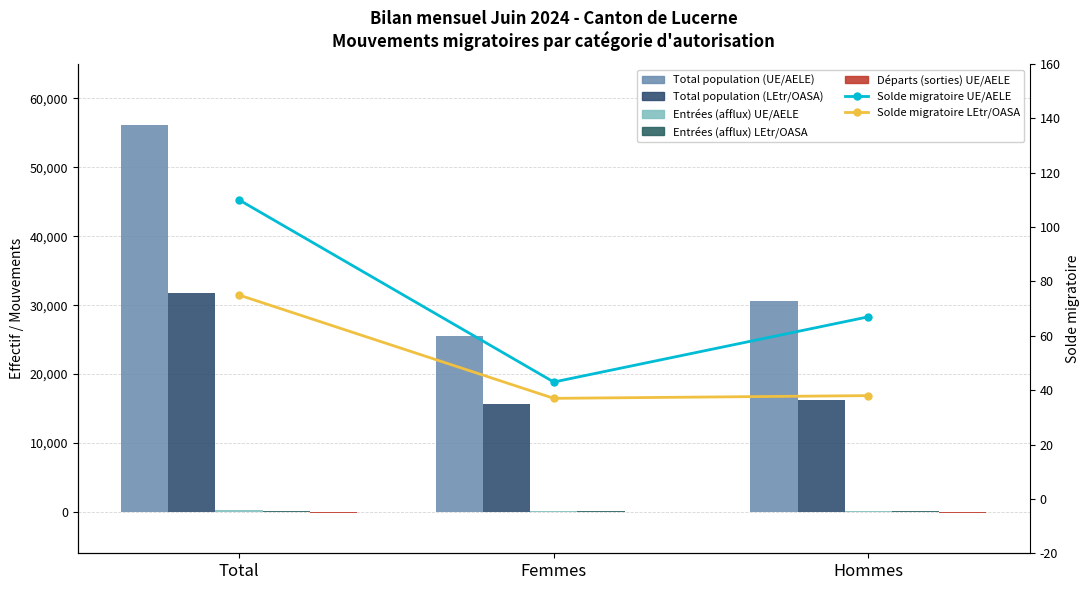

What is the approximate value of Total population (LEtr/OASA) at Hommes?

16228